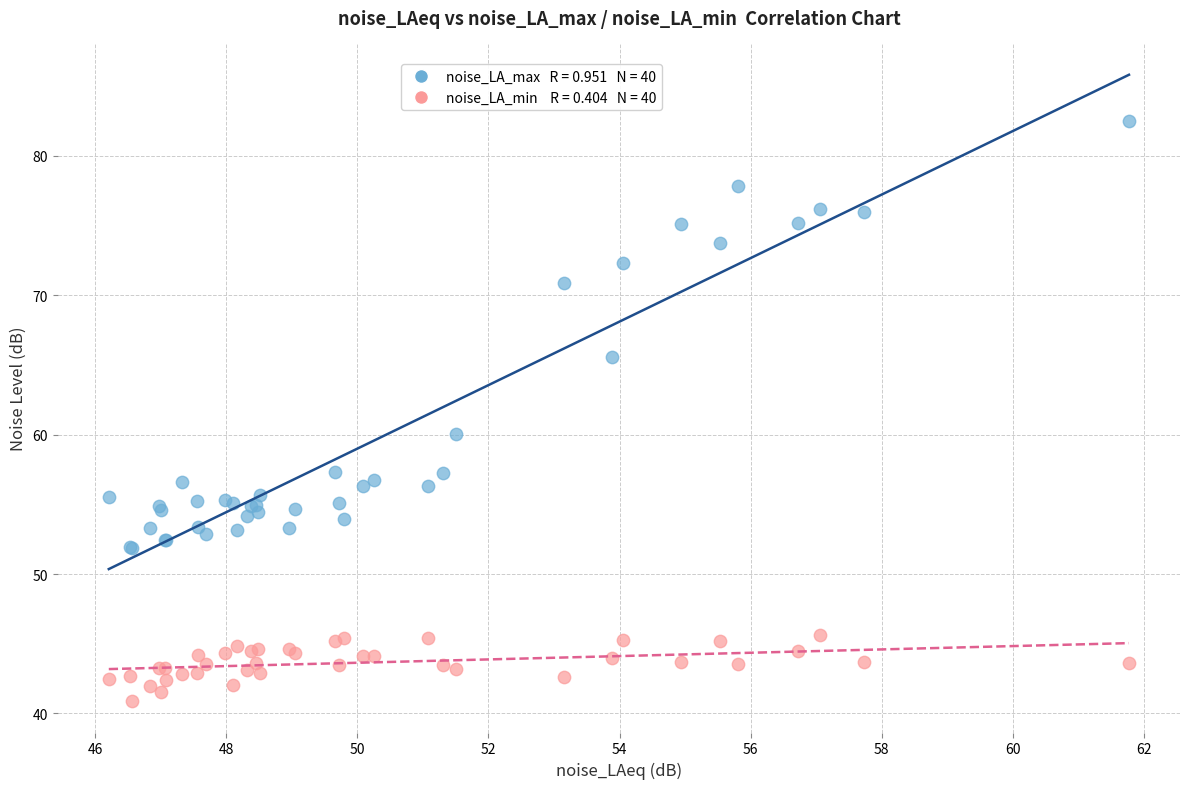

Across all series, what Y value is closest to 61?

60.1